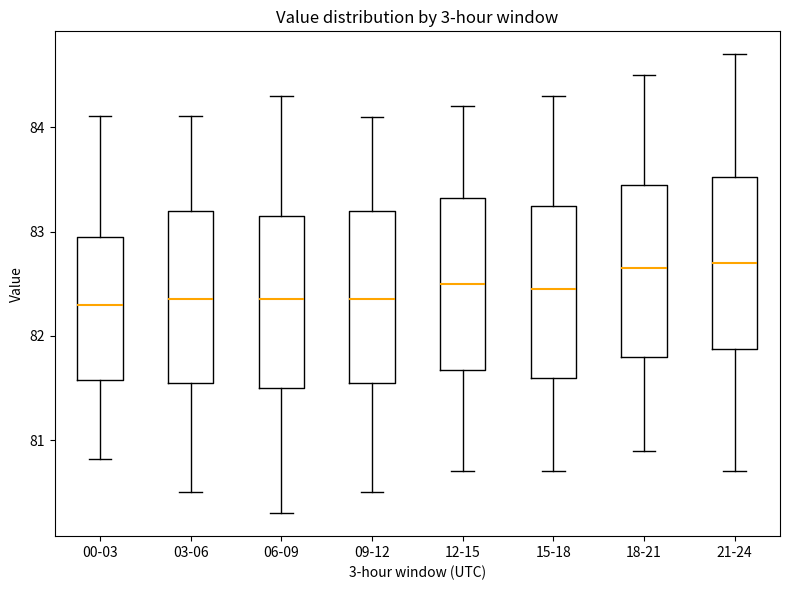

Where does the median line of the box for 15-18 sit on the y-axis? The values are not printed on the chart, so give them approximately, as read against the axis.

82.5